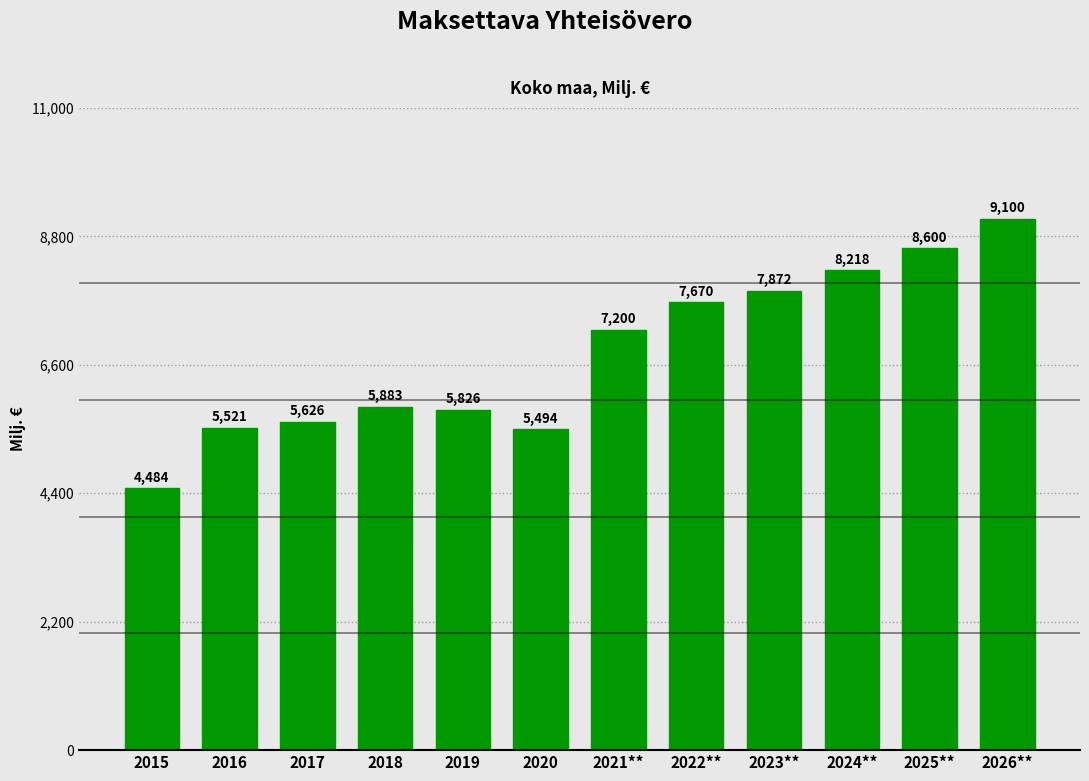

What is the difference between the values at 2024** and 2021**?

1018.0